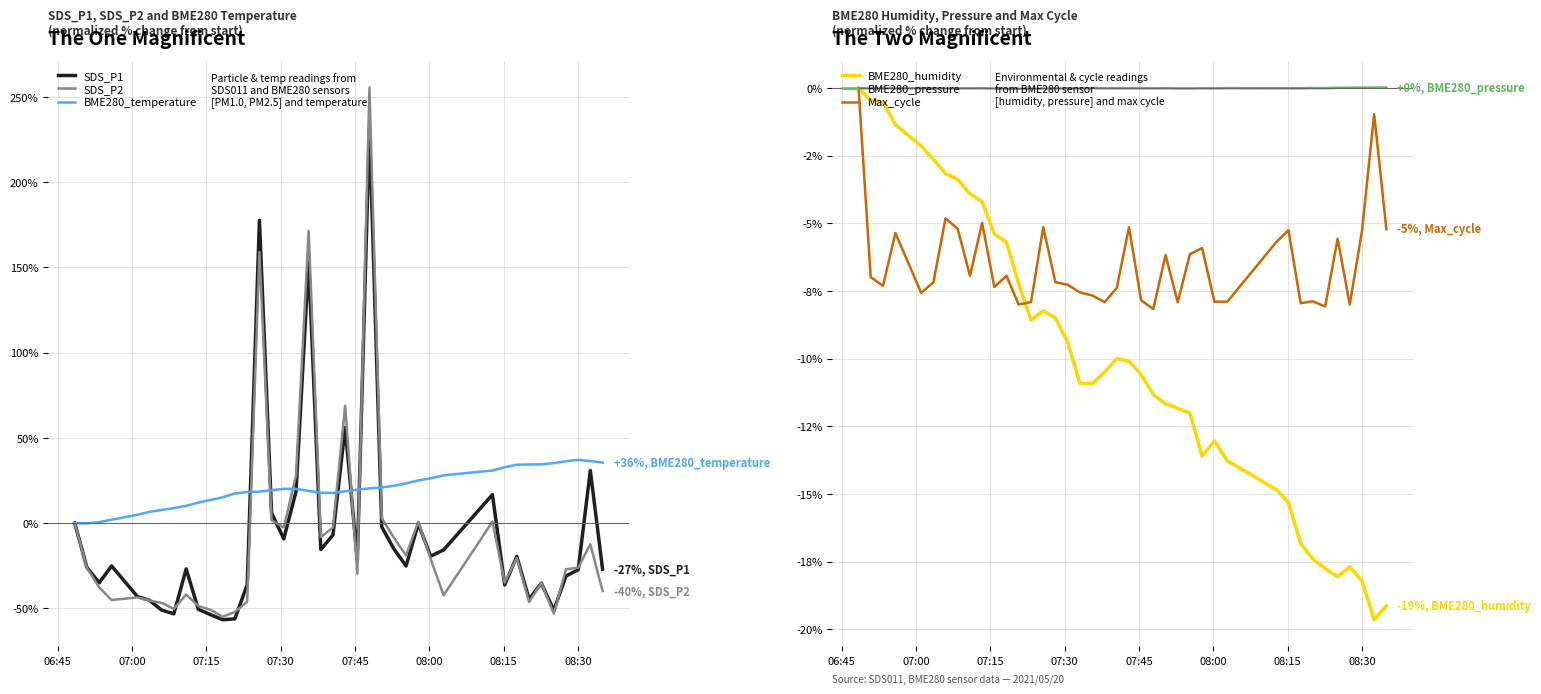

Which series has the largest range (max minus min)?

SDS_P2